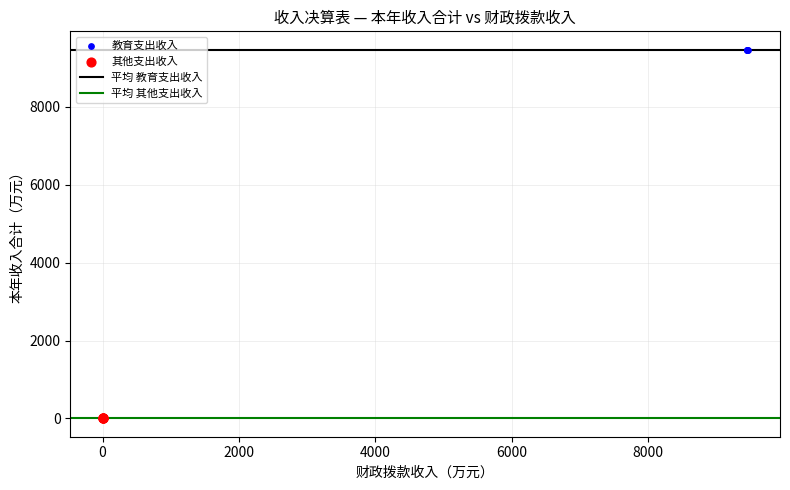

Which series contains the lowest Y value?

其他支出收入